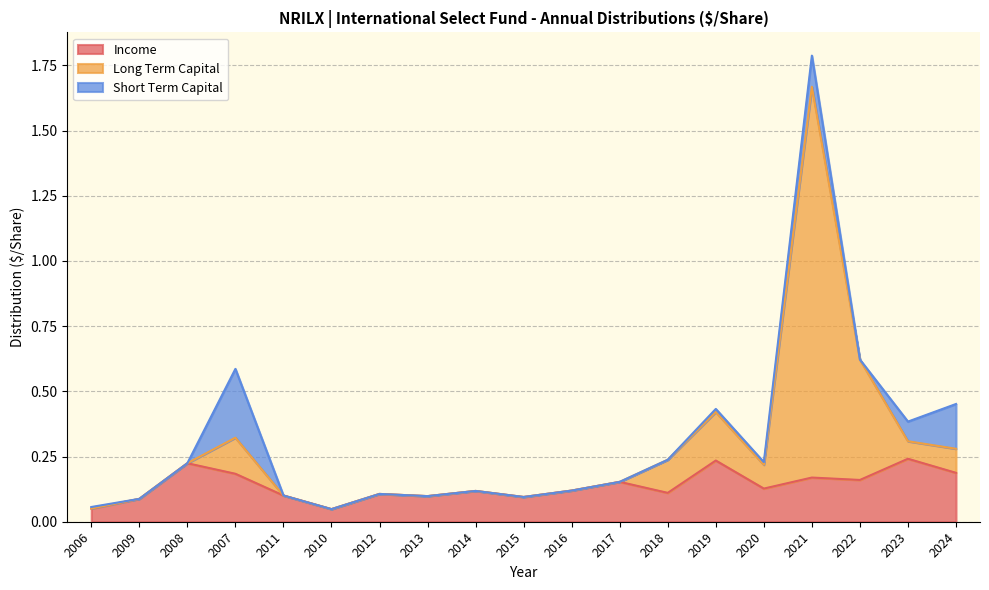

True or false: Long Term Capital has a value of 0.4 at 2020.

False